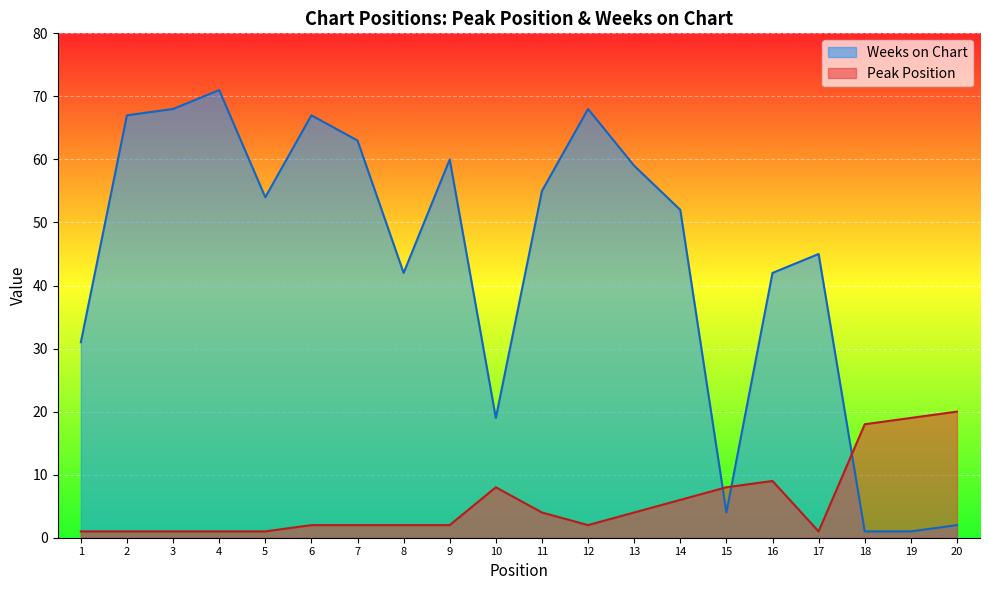

Does the chart display data point markers on the line(s)?

No